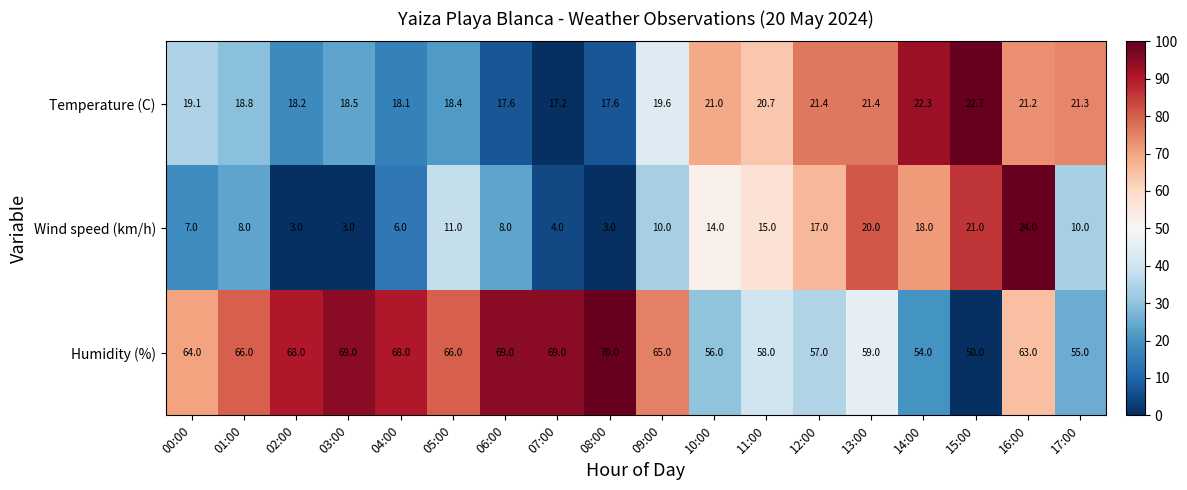

True or false: Wind speed (km/h) has a value of 33.3 at 13:00.

False